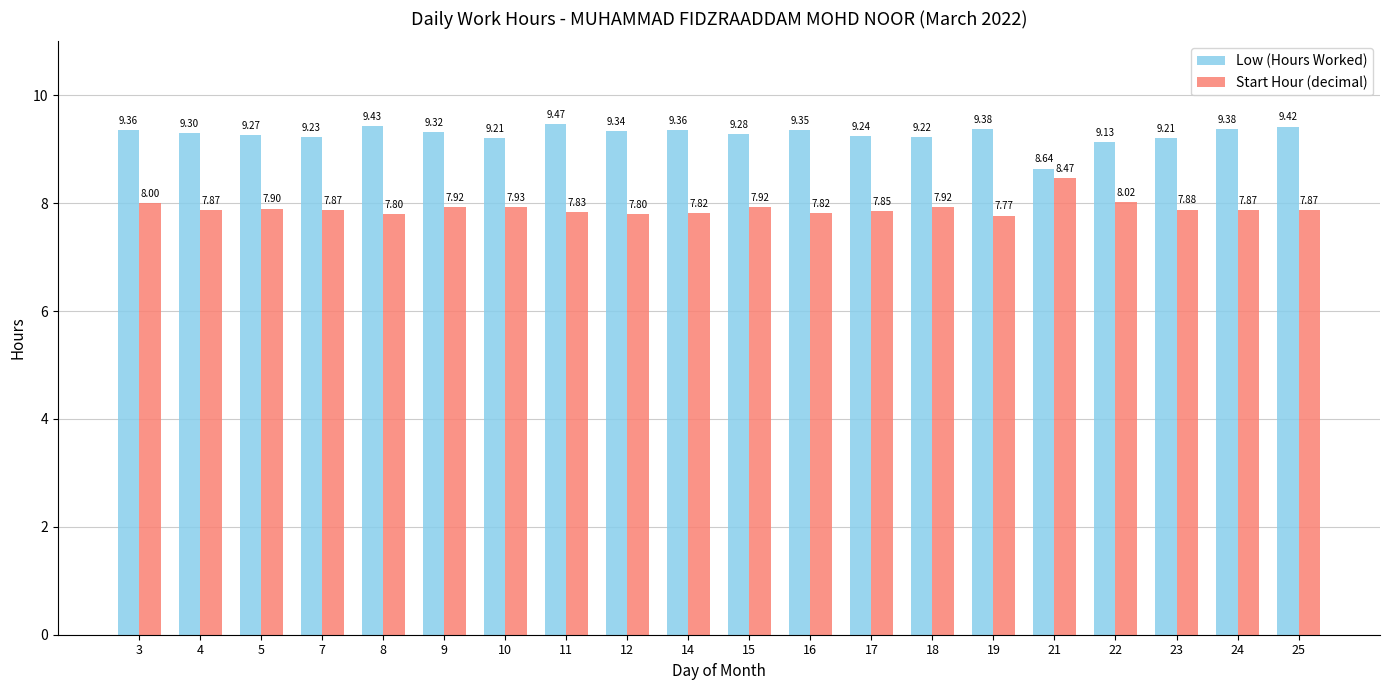

What is the average value of the Low (Hours Worked) series?

9.3